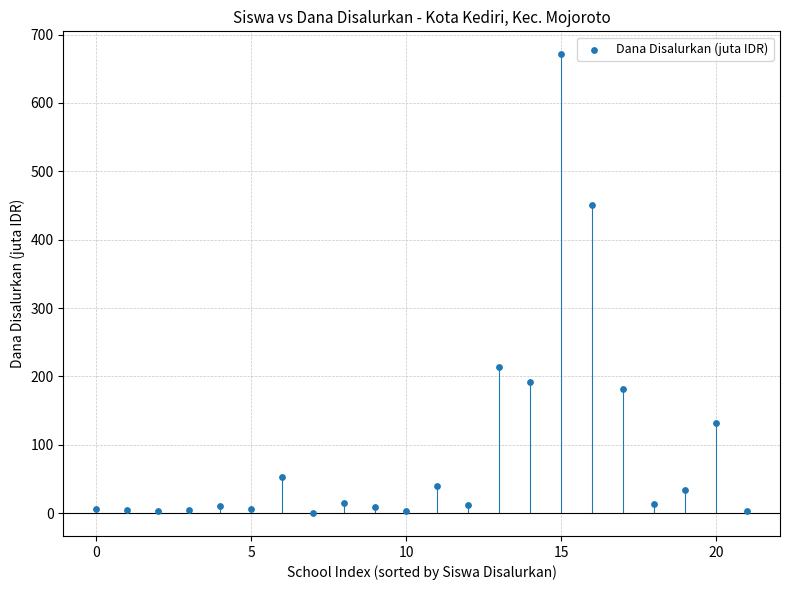

What is the range of Y values (max minus min)?

670.9